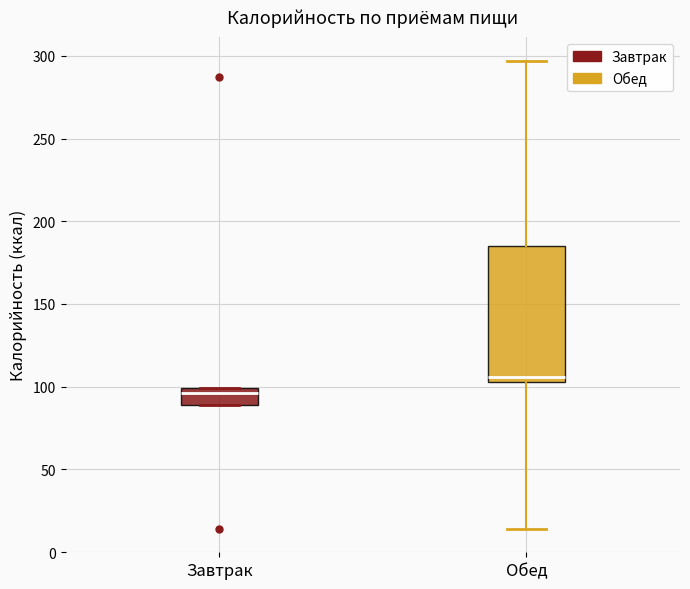

Where does the median line of the box for Завтрак sit on the y-axis? The values are not printed on the chart, so give them approximately, as read against the axis.

95